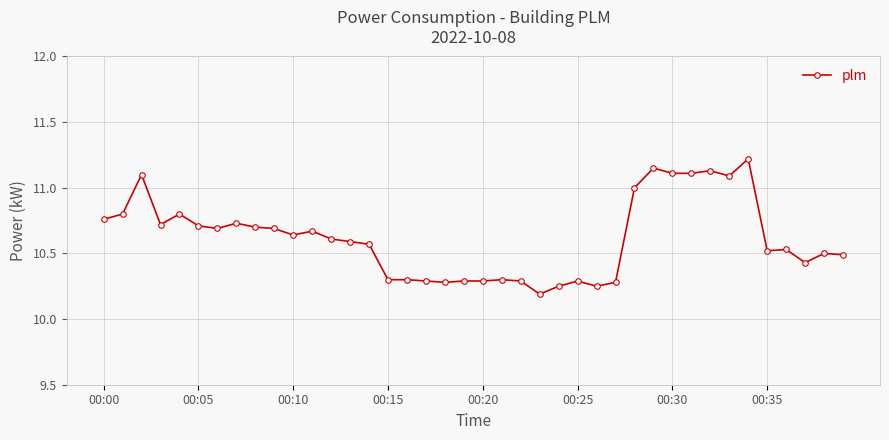

What is the sum of all values?

424.7